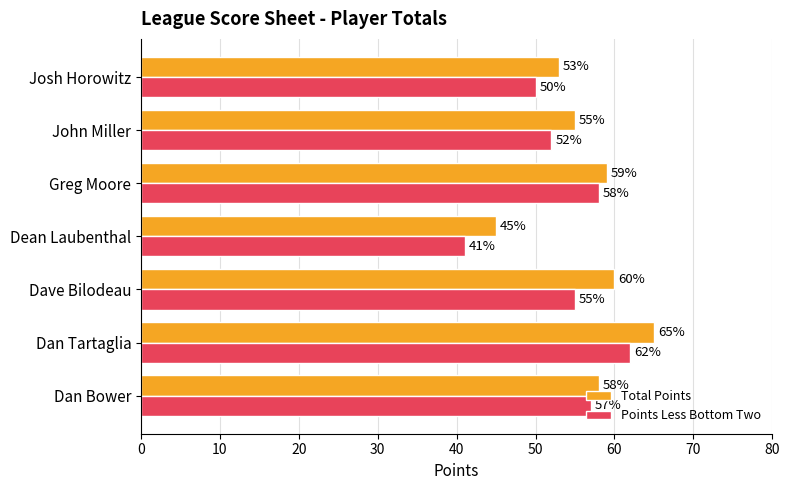

What is the spread (max minus min) of values at Josh Horowitz?

3